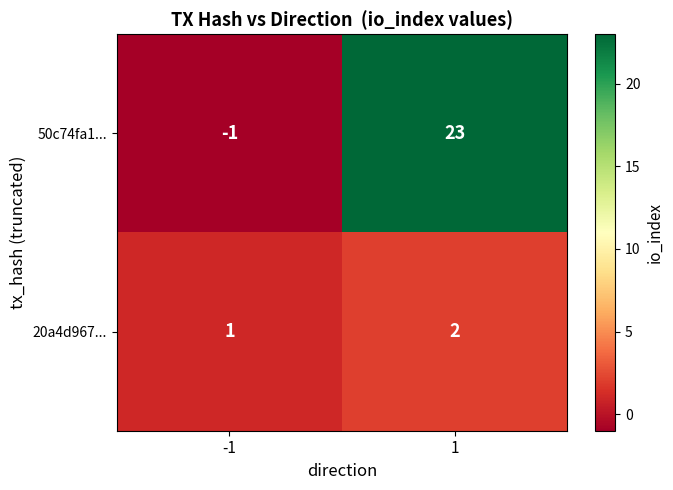

What is the sum of the 20a4d967... values at -1 and 1?

3